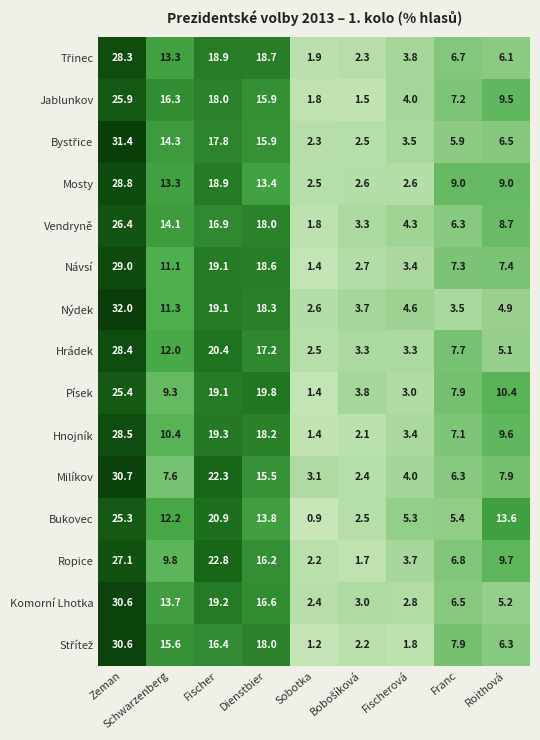

What is the total value across all series at Fischerová?

53.5